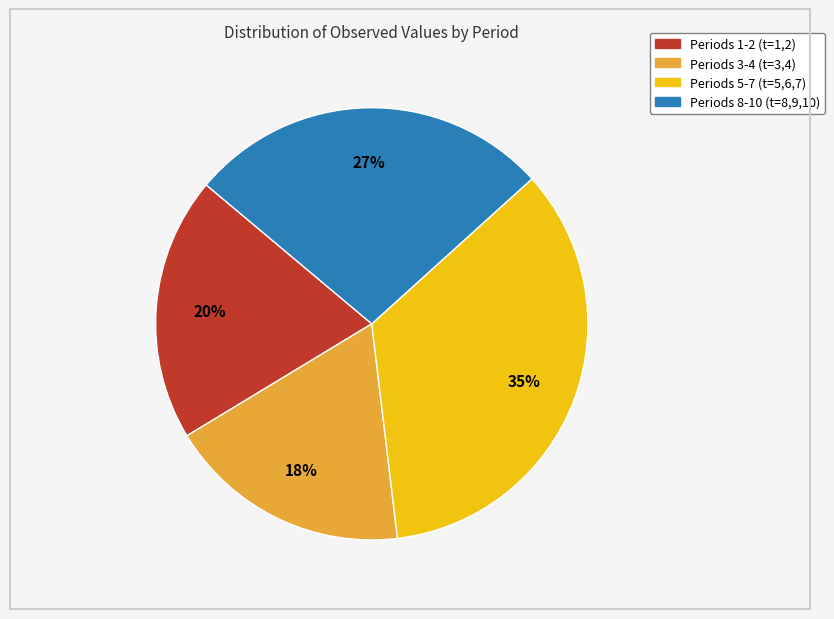

Is there a majority slice in this chart?

No